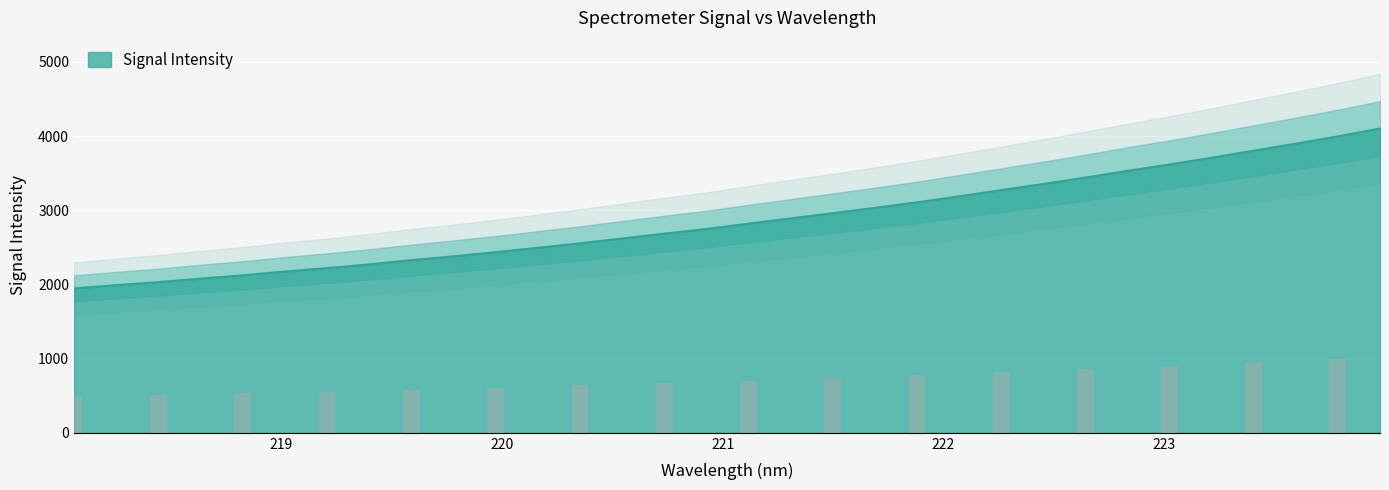

How many values are below 2820?

16